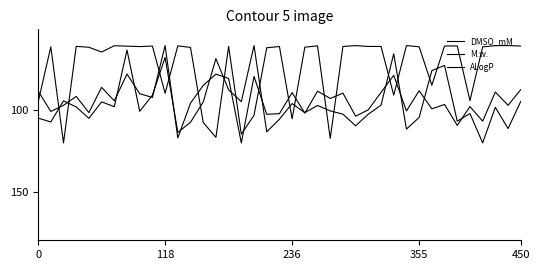

Is this an area chart (filled region under the line)?

No